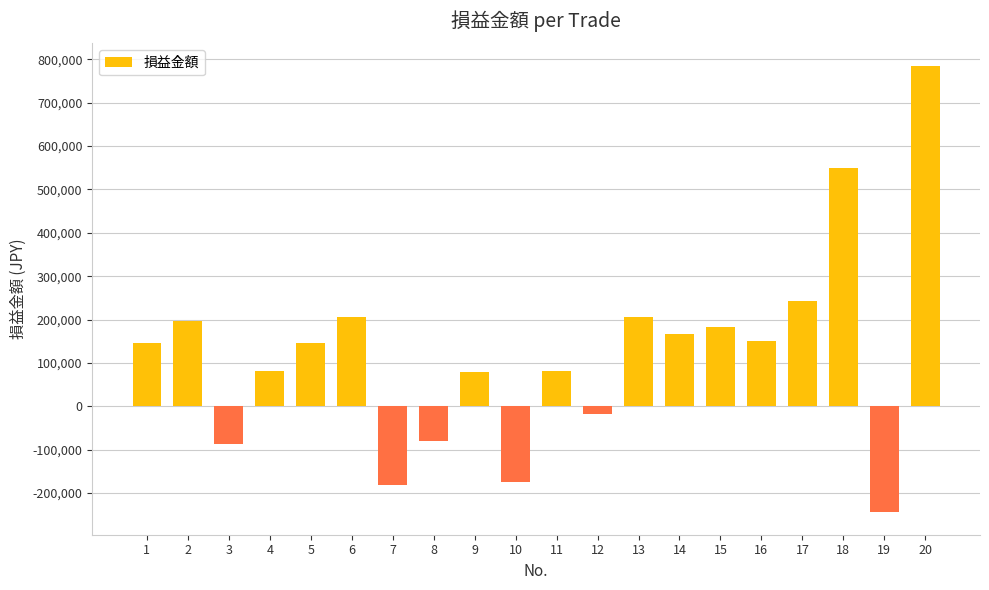

What is the approximate value at 5?

146859